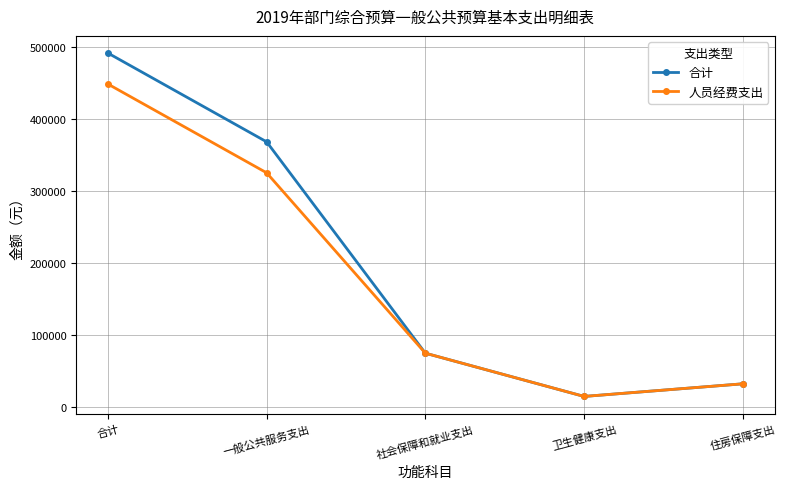

What is the sum of all 合计 values?

983742